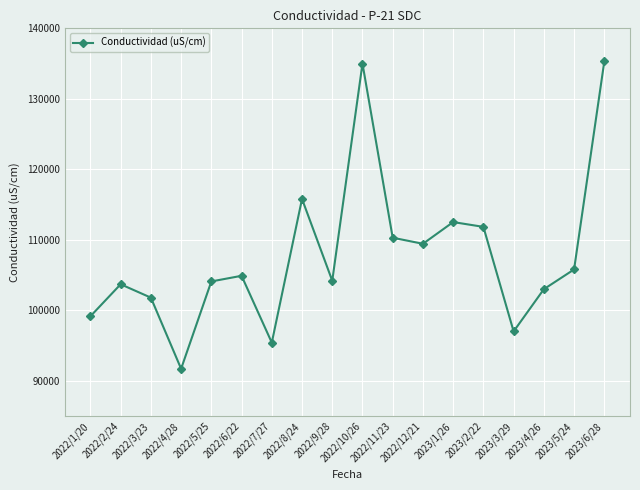

What is the change in value from 2022/2/24 to 2022/7/27?

-8280